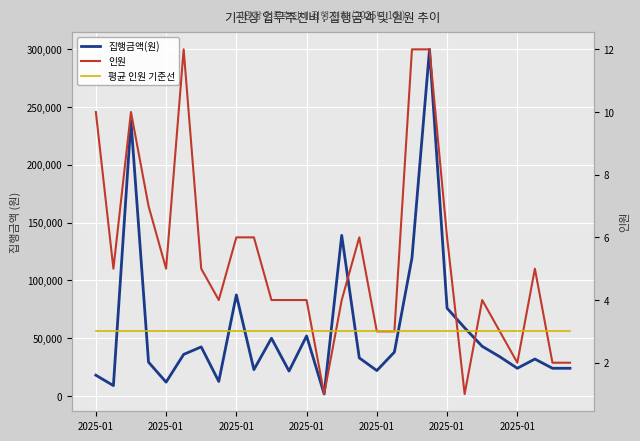

What is the total value across all series at 23?

34006